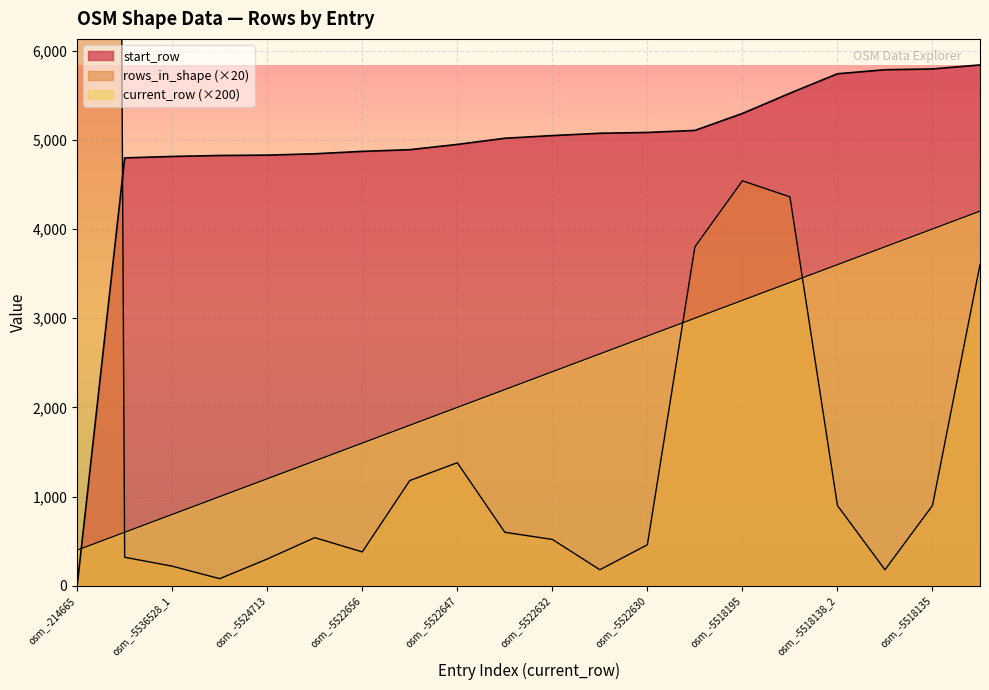

How many lines are shown in the chart?

3